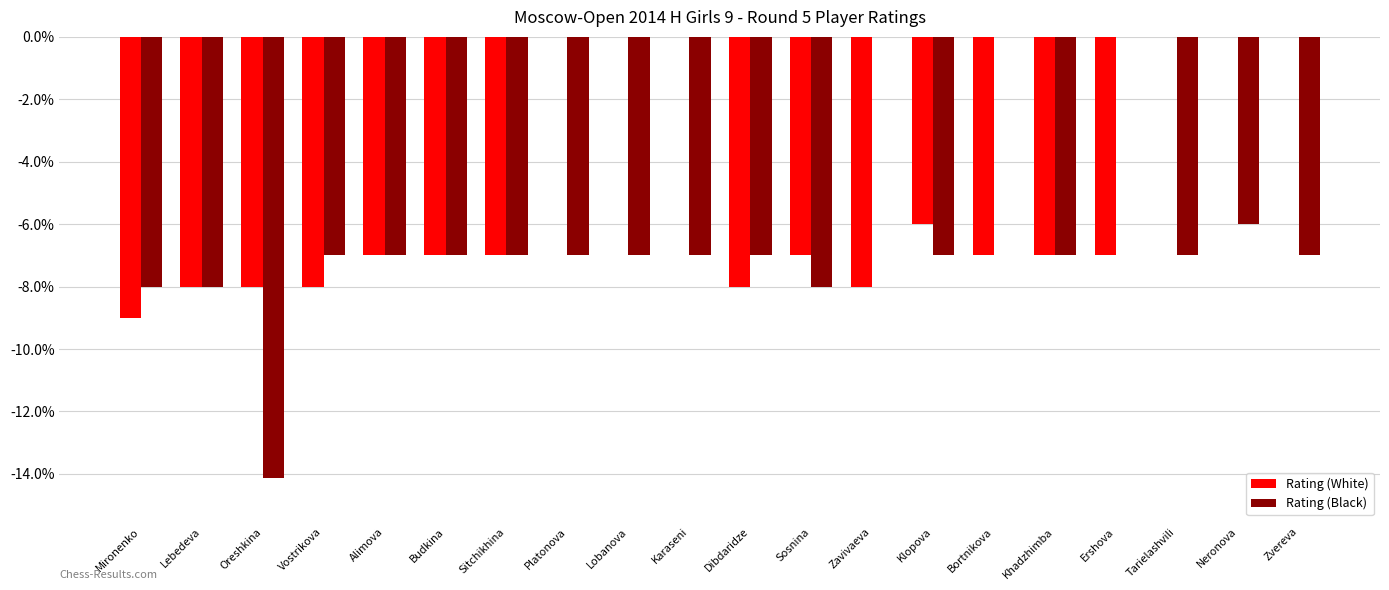

At Tarielashvili, list the series in order from largest to smallest.

Rating (White), Rating (Black)